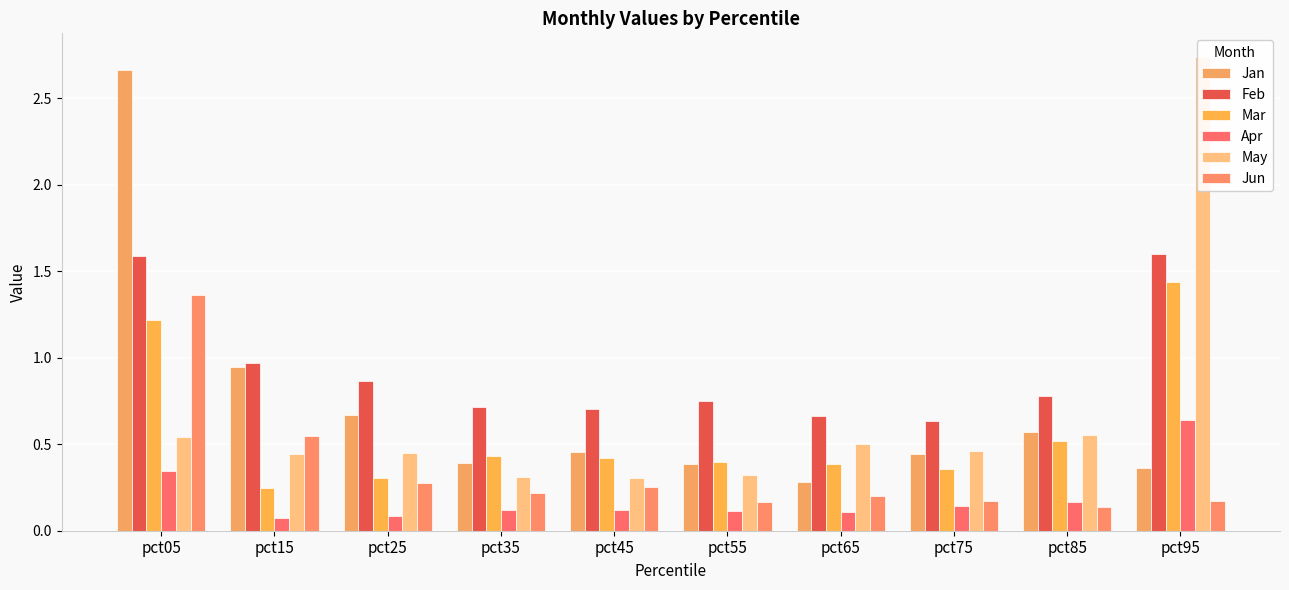

Which series has the largest range (max minus min)?

May